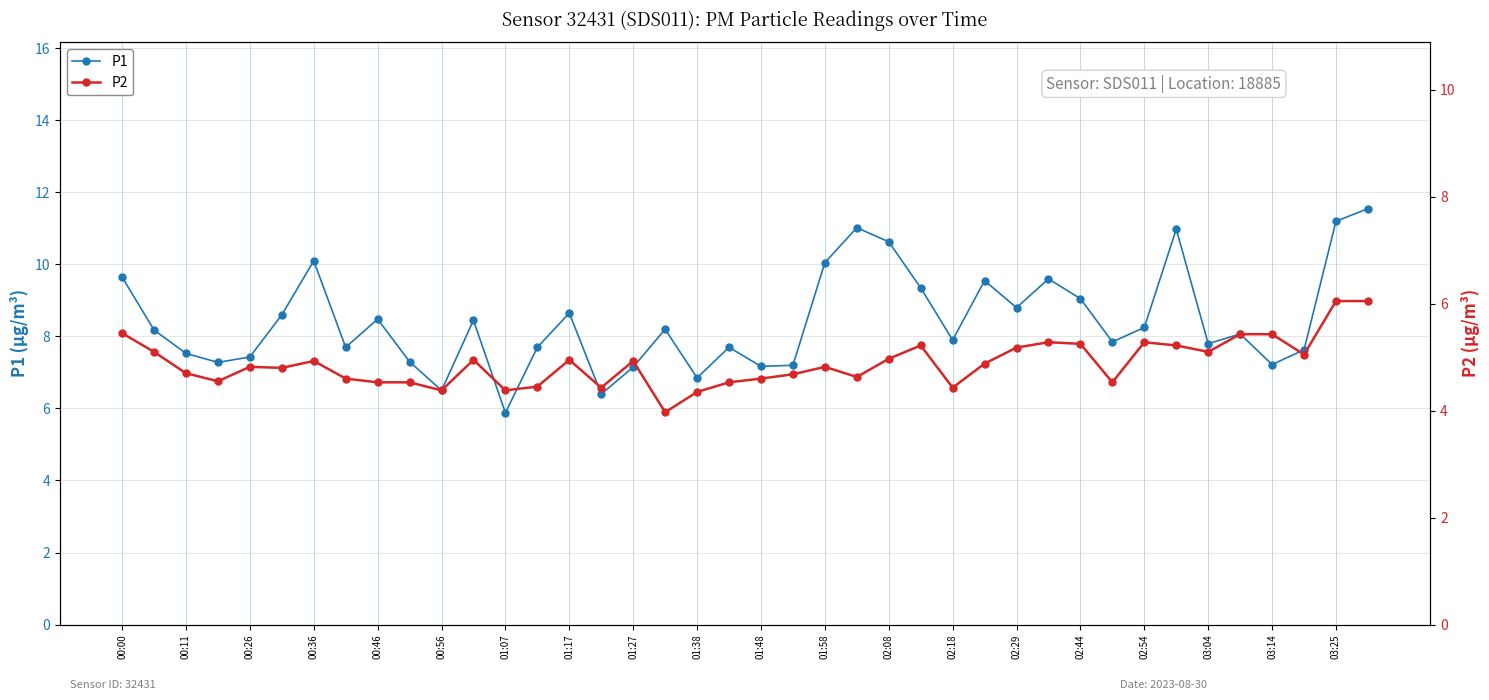

What is the value of the P1 point at the 19th from the left?

6.8